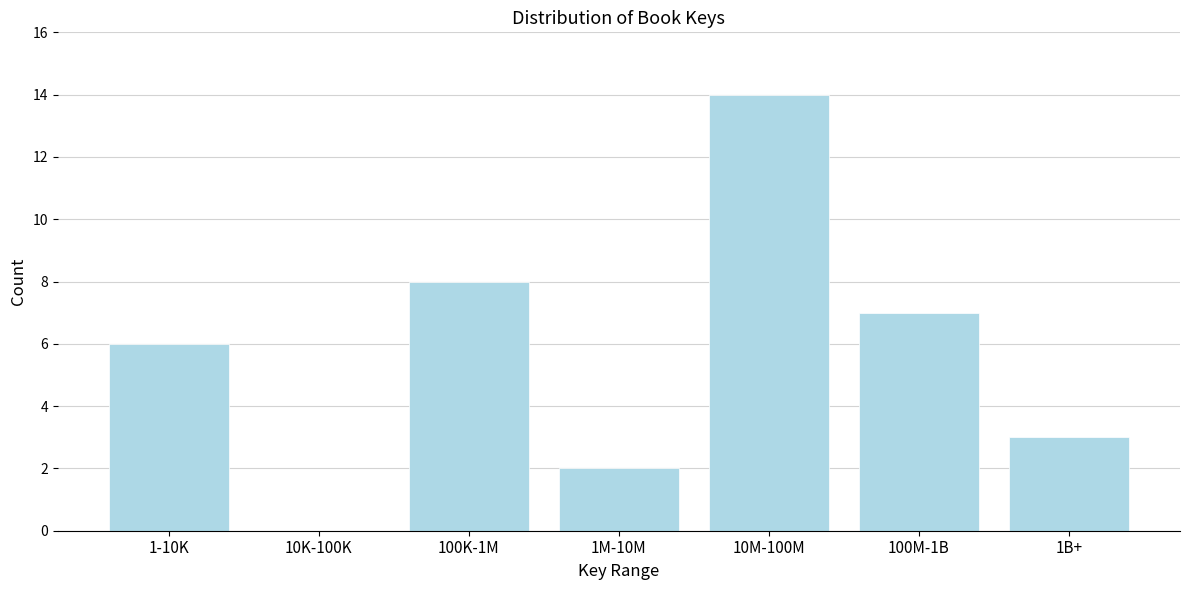

Reading left to right, transcribe all the data shown in this chart.

1-10K=6	10K-100K=0	100K-1M=8	1M-10M=2	10M-100M=14	100M-1B=7	1B+=3